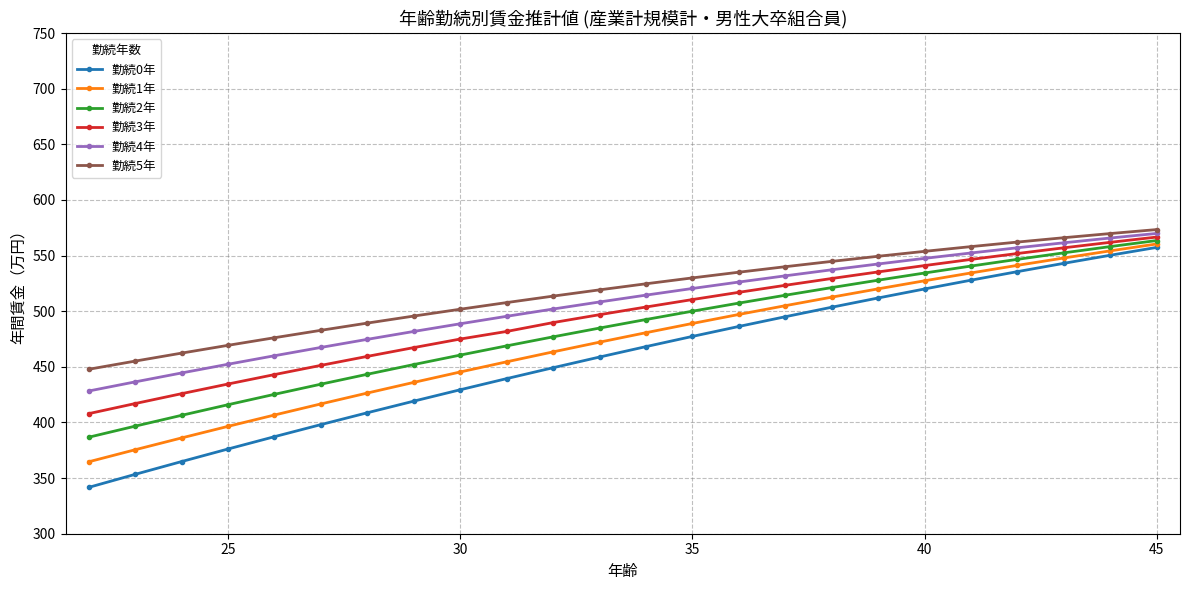

Which series has the widest spread of values?

勤続0年